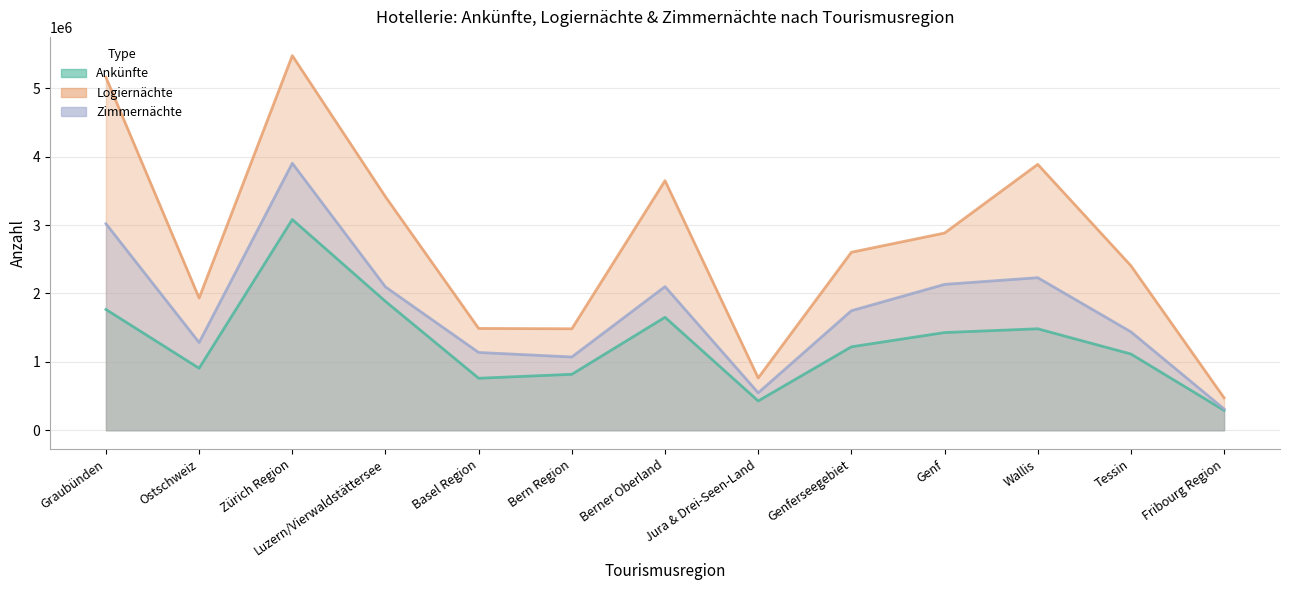

True or false: Ankünfte and Zimmernächte intersect in this chart.

False